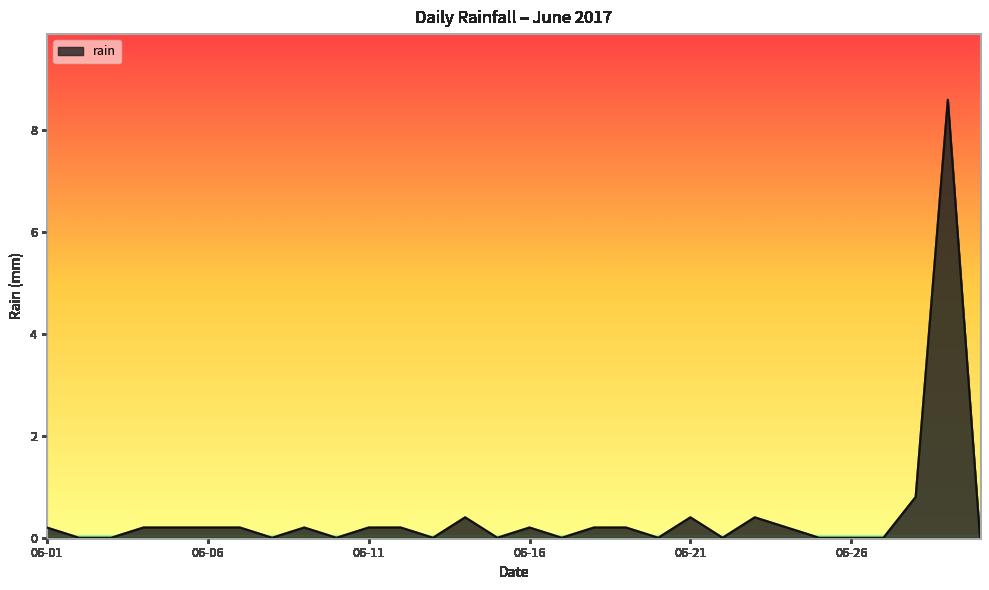

What is the greatest value displayed?

8.6